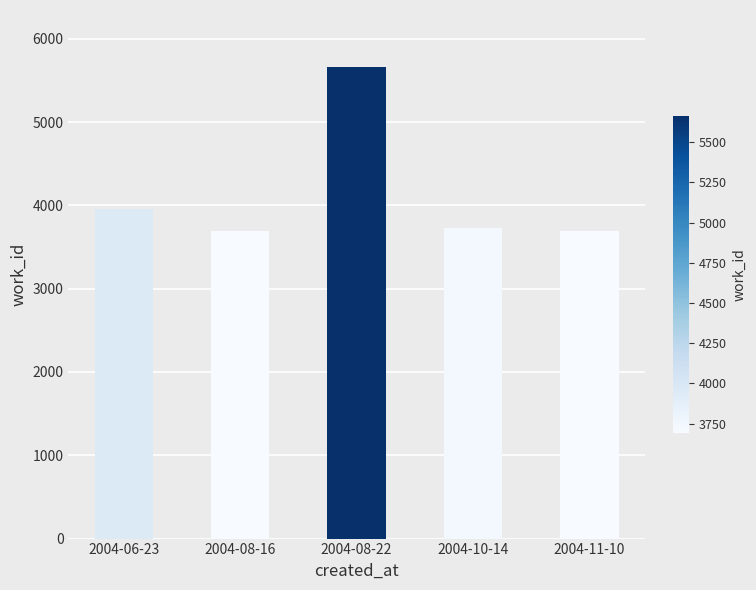

What is the change in value from 2004-06-23 to 2004-08-22?

+1709